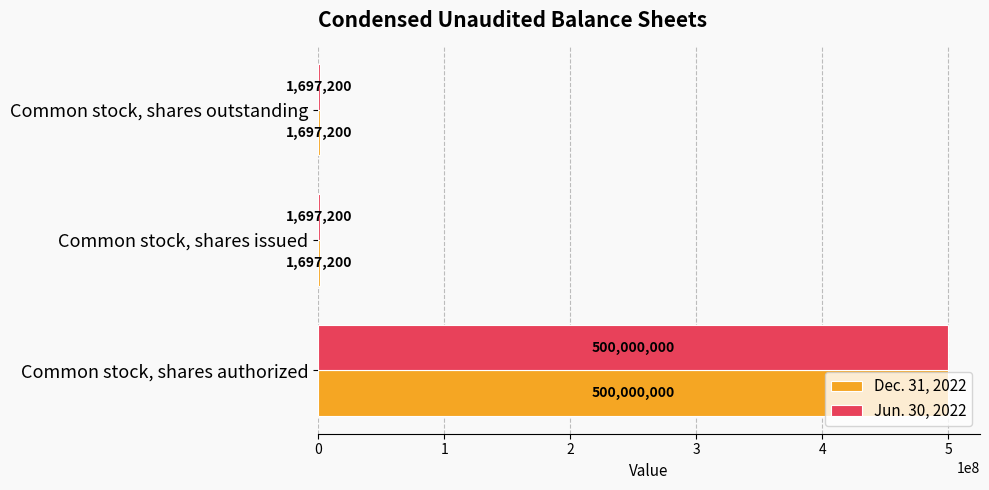

How many Dec. 31, 2022 values are between 1697200 and 500000000?

3